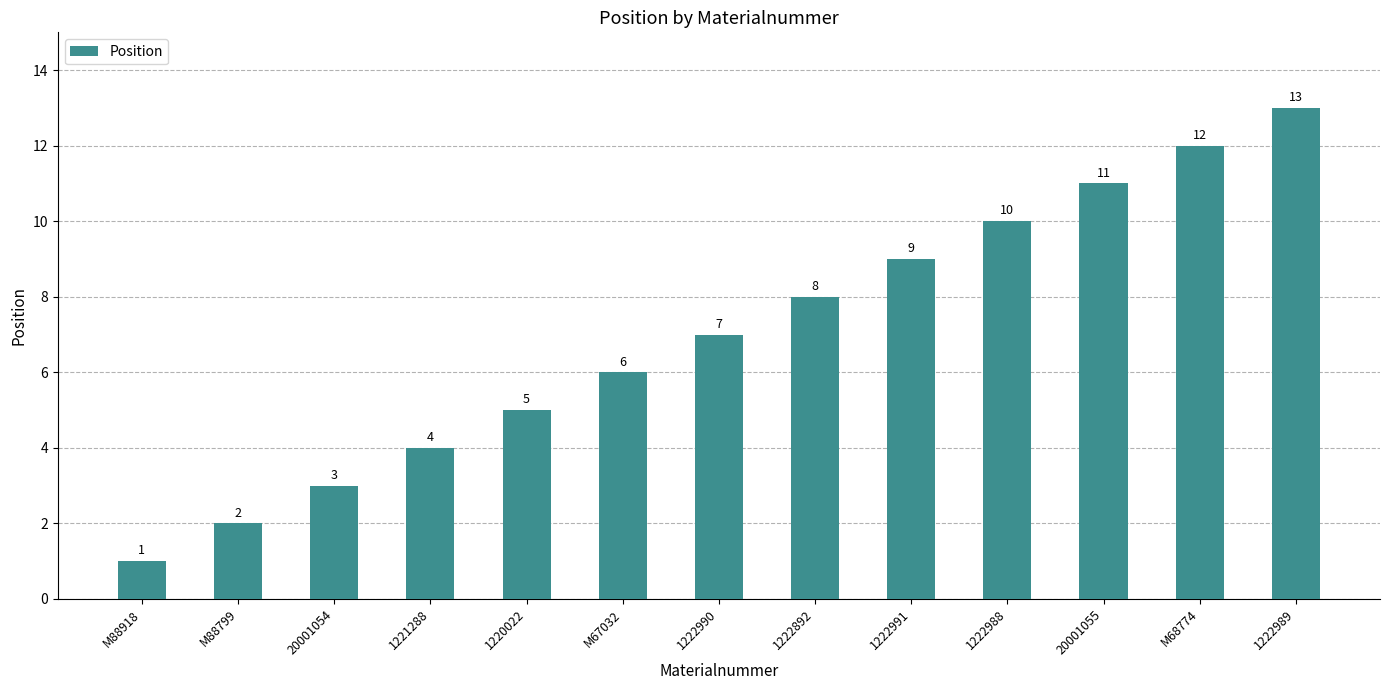

What is the approximate value at M67032, to the nearest 10?

10